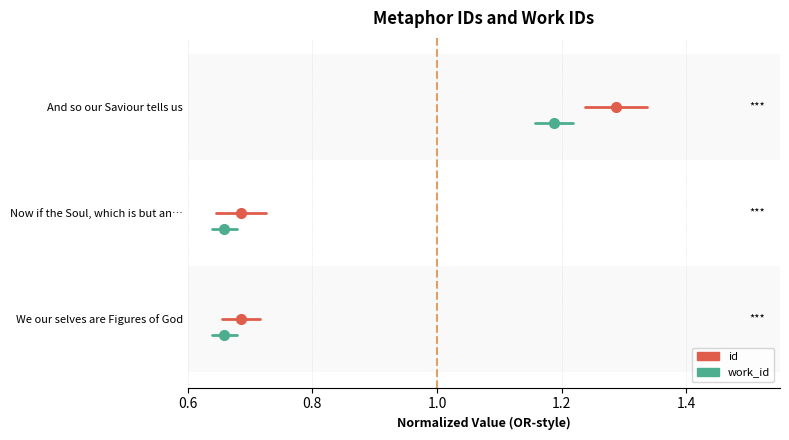

Is this an area chart (filled region under the line)?

No